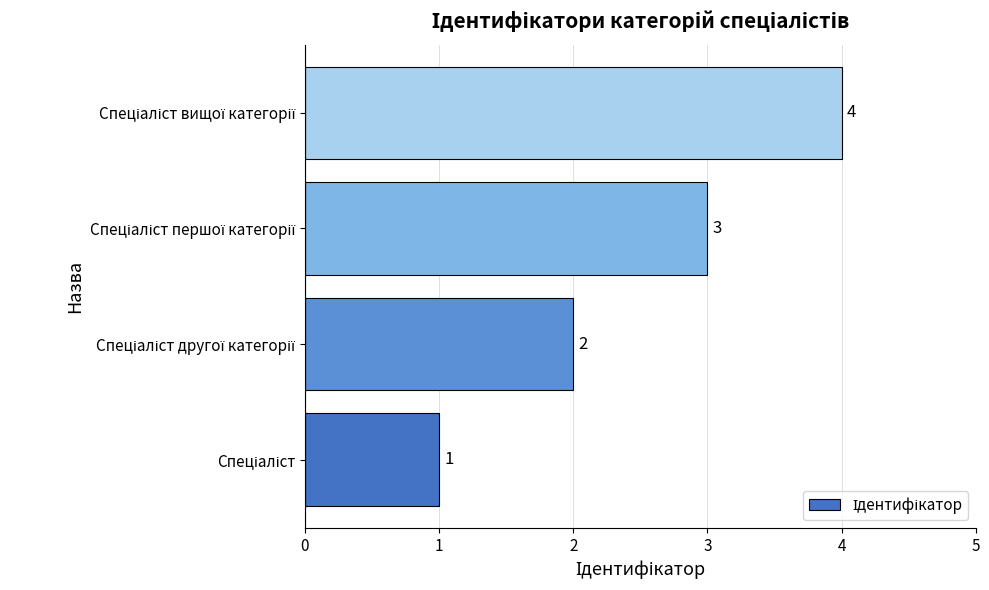

How many series are shown in this chart?

1